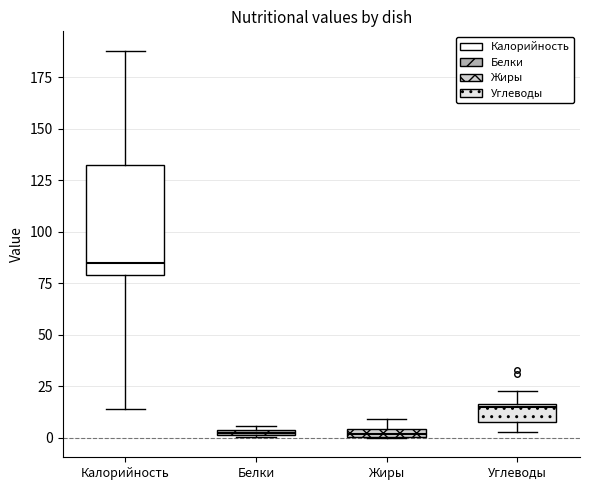

Where is the upper edge of the box for Белки on the y-axis? The values are not printed on the chart, so give them approximately, as read against the axis.

5